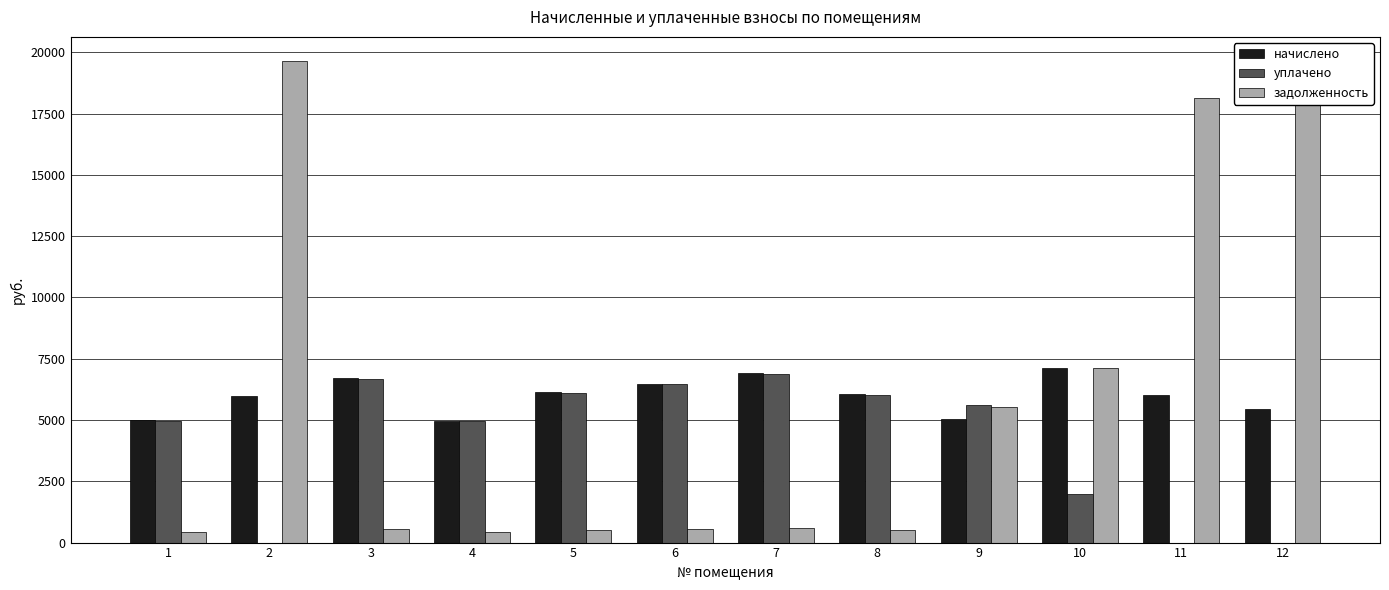

What is the sum of the уплачено values at 8 and 4?

10977.0